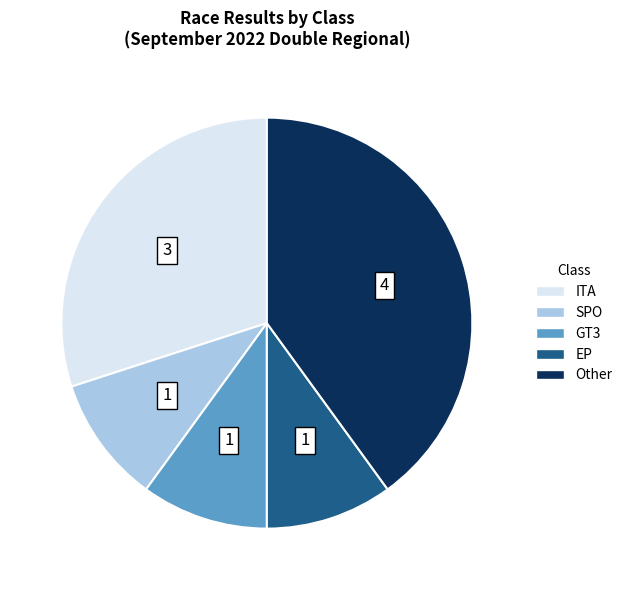

Between Other and EP, which is larger?

Other